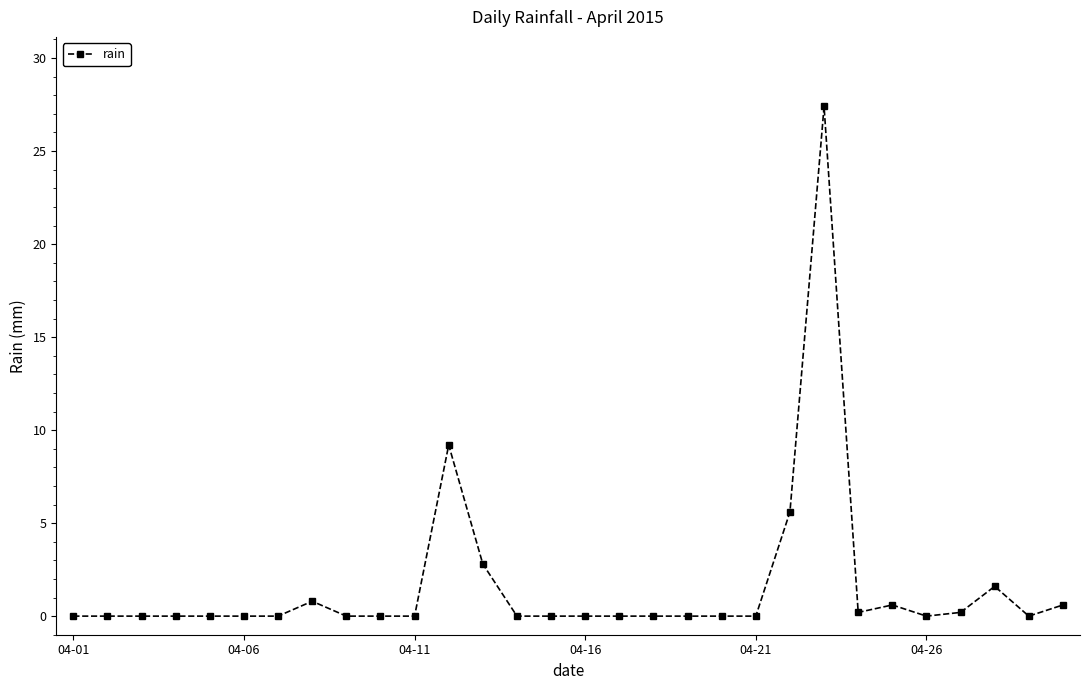

Reading right to left, what are all the values shown in this chart?

0.6	0.0	1.6	0.2	0.0	0.6	0.2	27.4	5.6	0.0	0.0	0.0	0.0	0.0	0.0	0.0	0.0	2.8	9.2	0.0	0.0	0.0	0.8	0.0	0.0	0.0	0.0	0.0	0.0	0.0